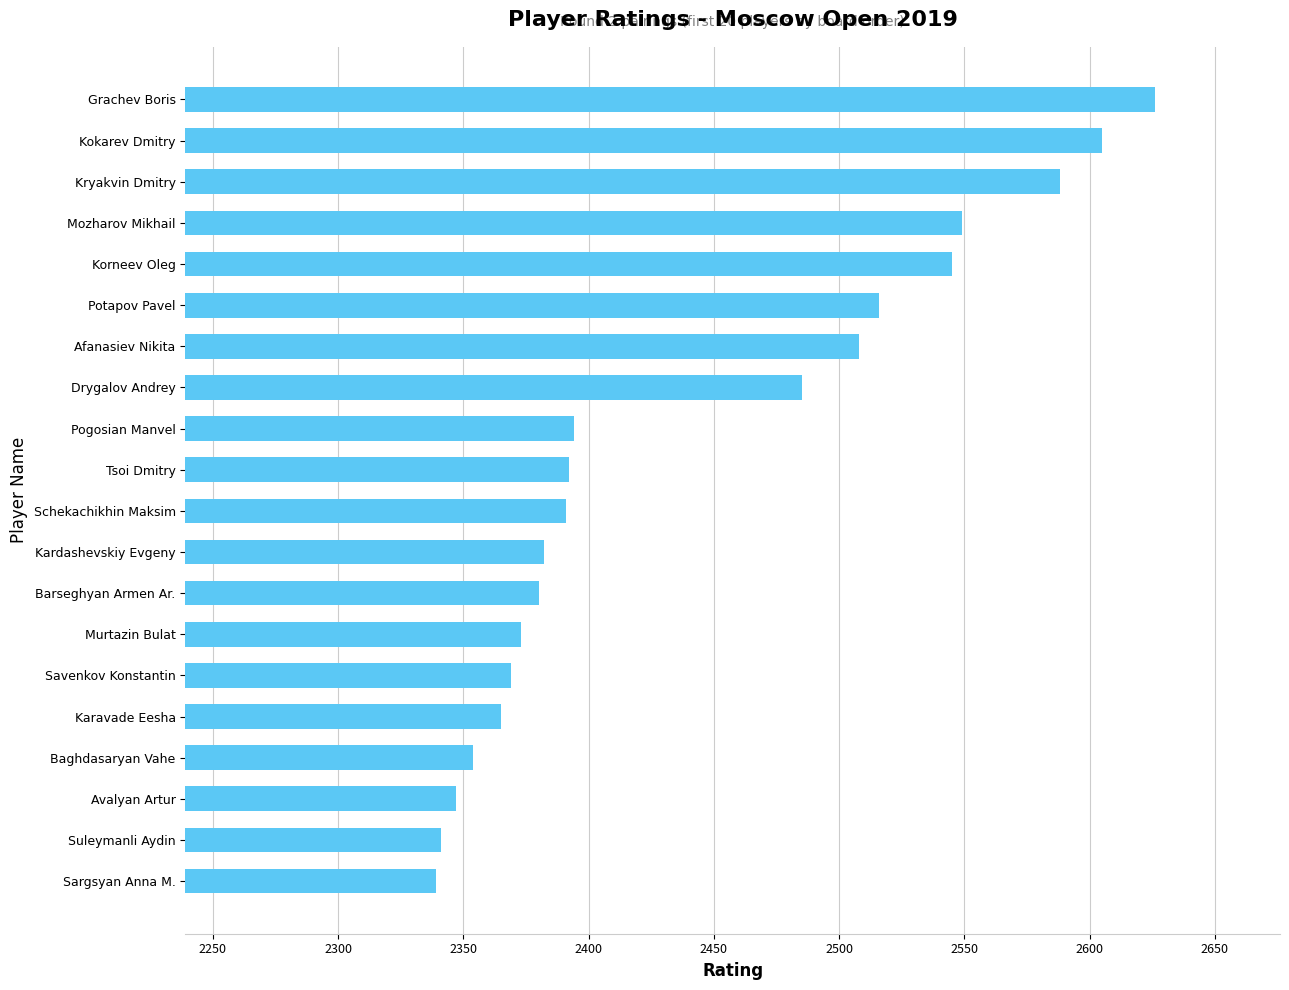

What is the smallest value displayed?

2339